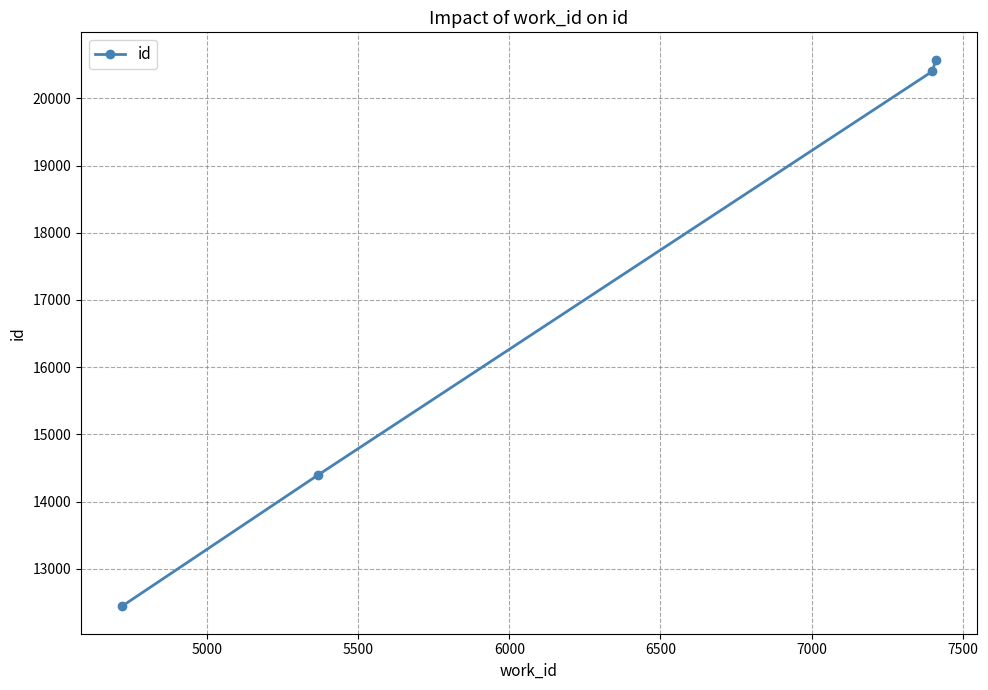

Does the chart display data point markers on the line(s)?

Yes